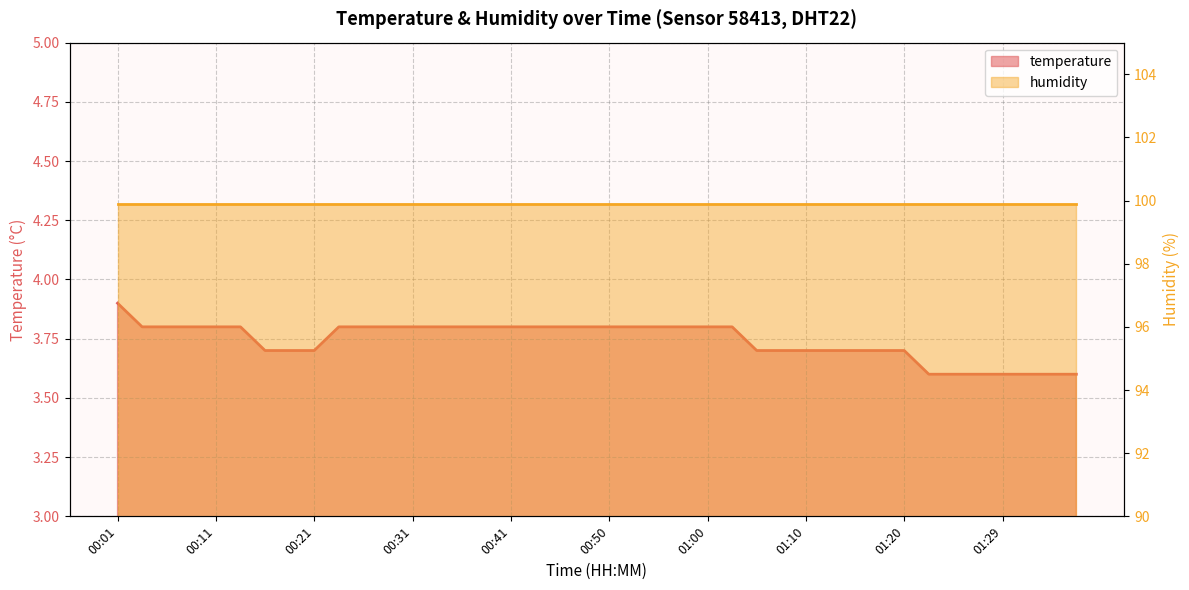

What is the smallest value displayed?

3.6